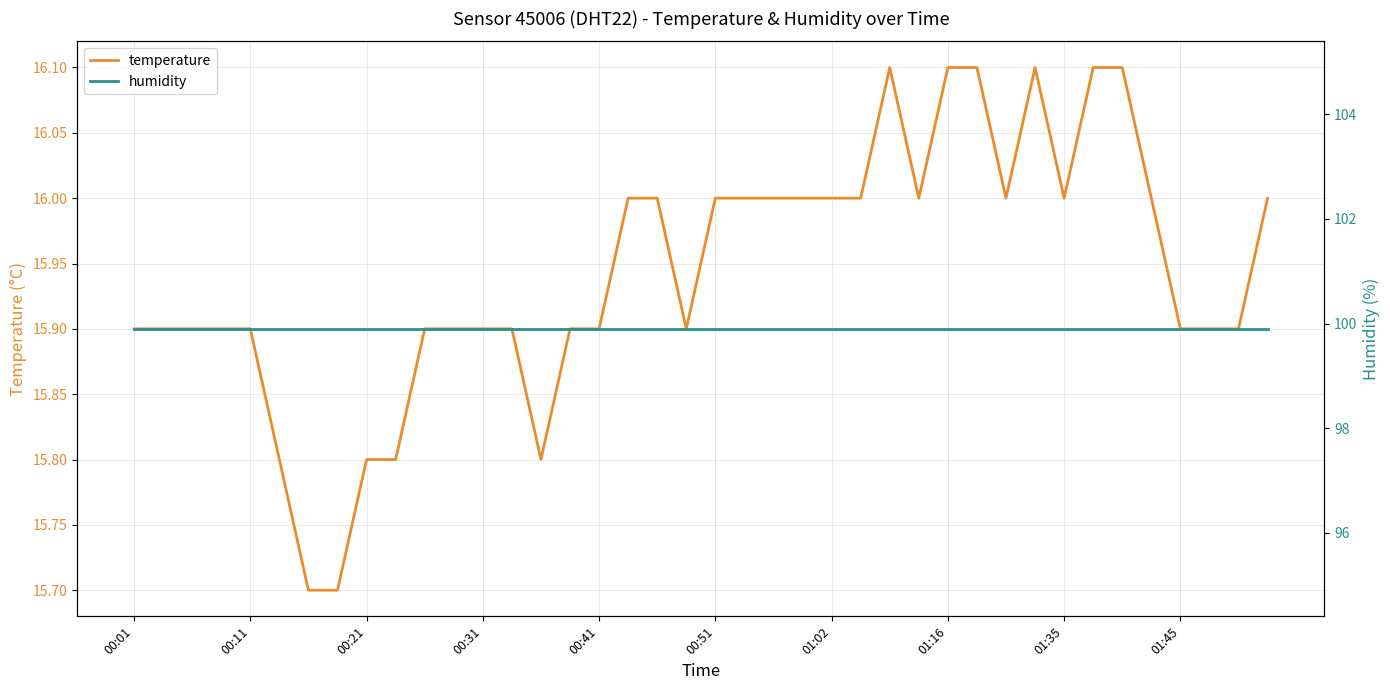

What is the difference between the maximum and minimum values in the temperature series?

0.4